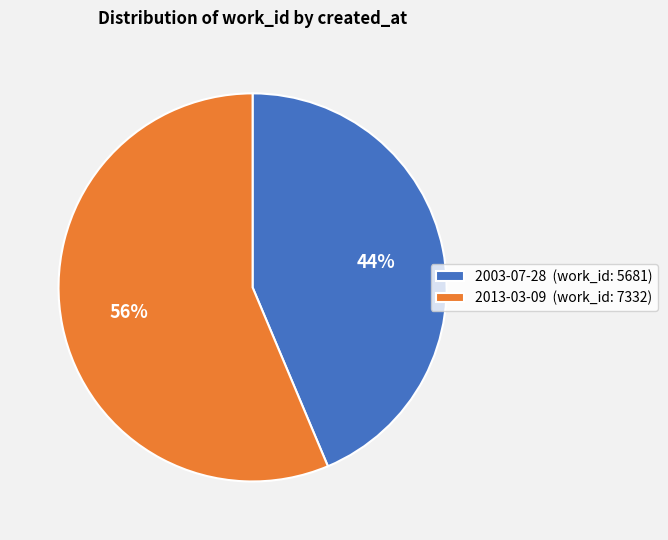

Which slice represents more than half of the pie?

2013-03-09